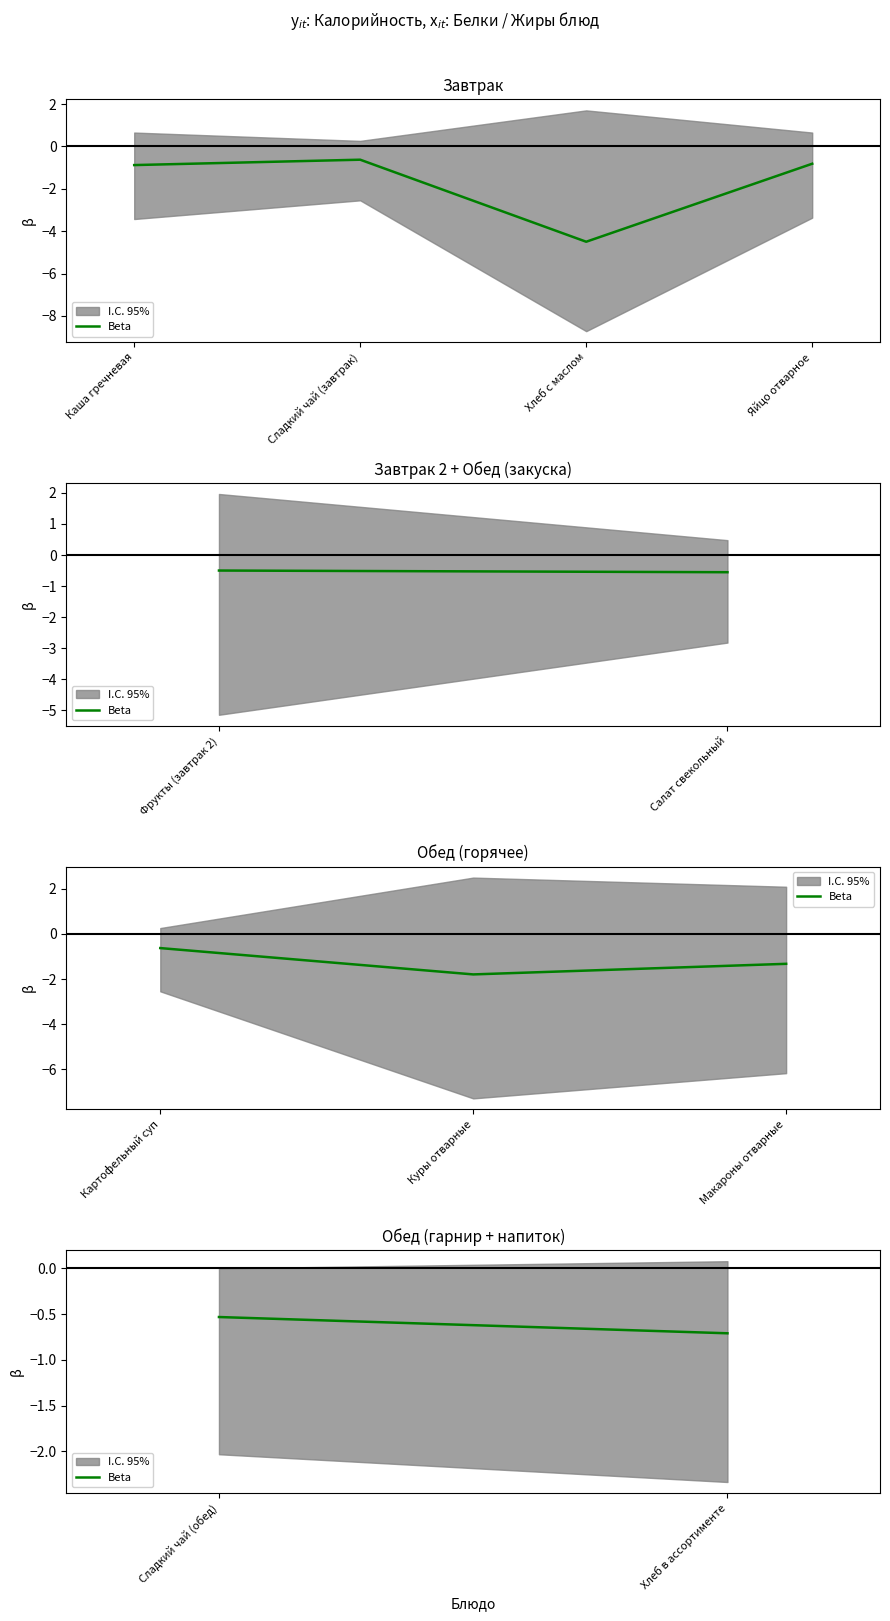

What is the difference between the maximum and minimum values?

0.2